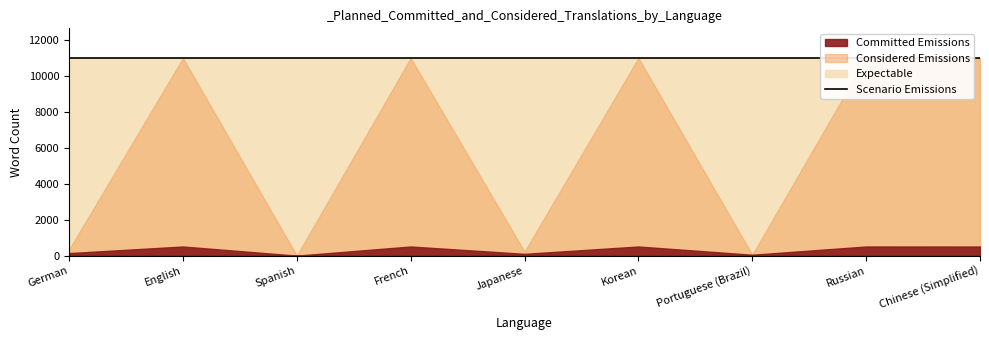

Rank the series by their average value, from highest to lowest.

Expectable, Considered Emissions, Committed Emissions